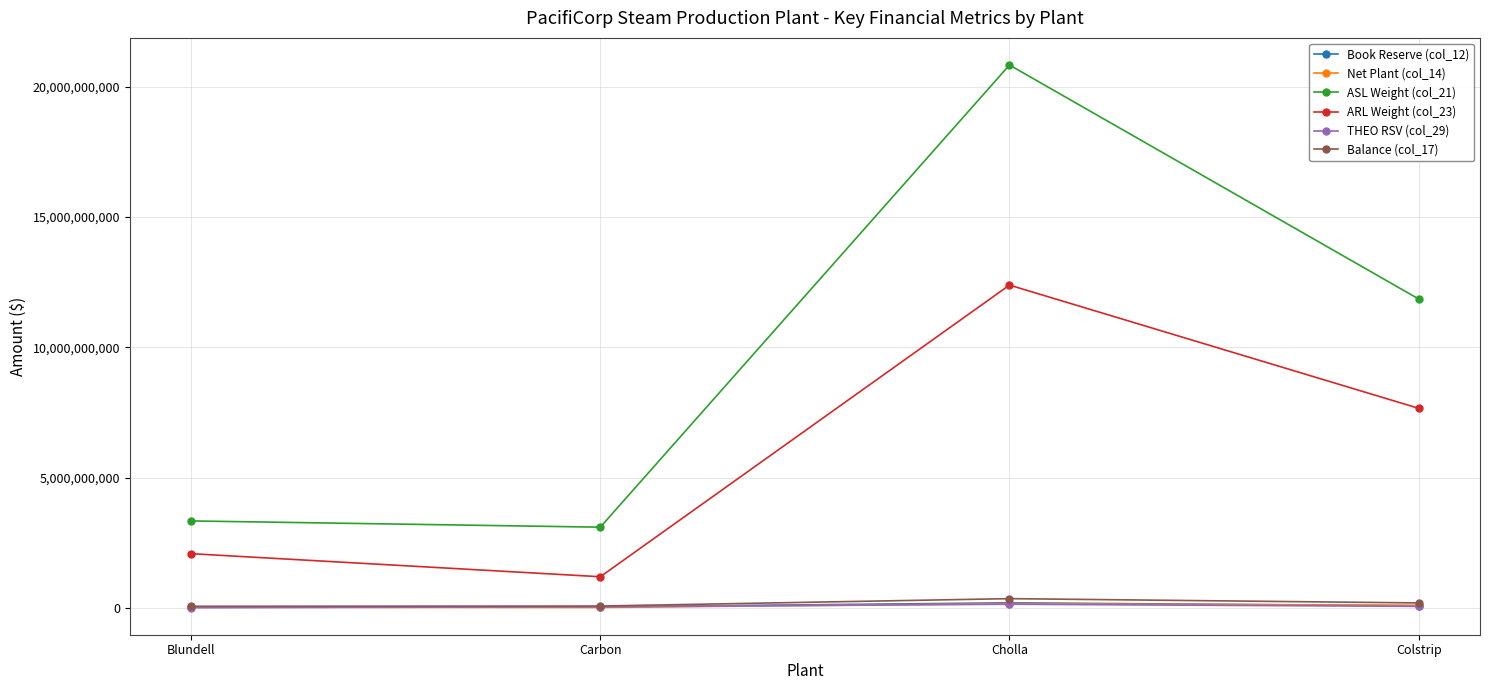

Which label corresponds to the largest value in the chart?

Cholla